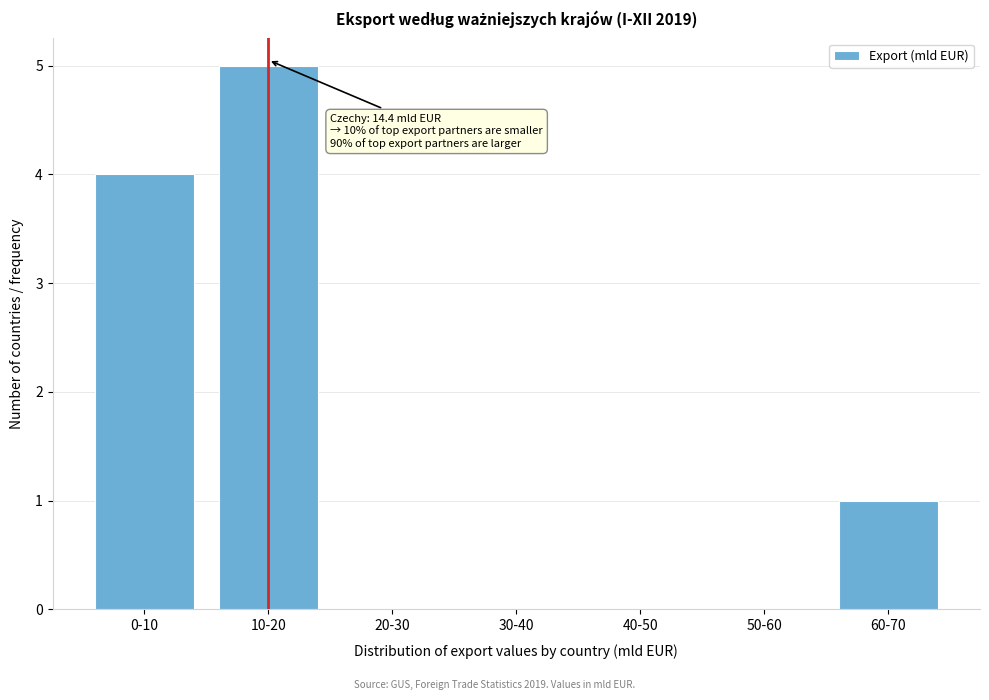

Reading right to left, extract all data points from this chart.

60-70=1	50-60=0	40-50=0	30-40=0	20-30=0	10-20=5	0-10=4